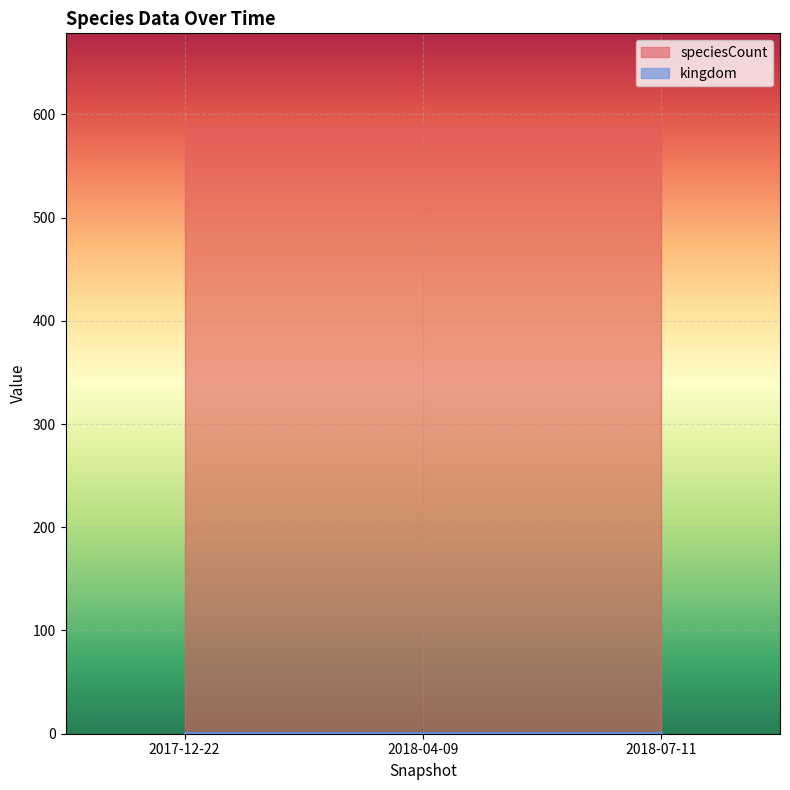

What is the maximum value for speciesCount?

590